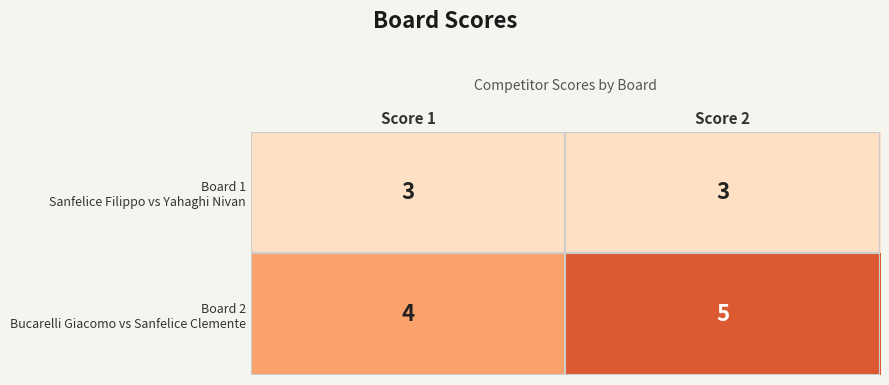

At which category is the sum across all series the highest?

Score 2